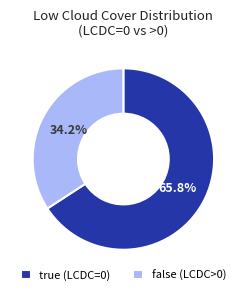

How much of the chart is everything except true (LCDC=0)?

34.2%